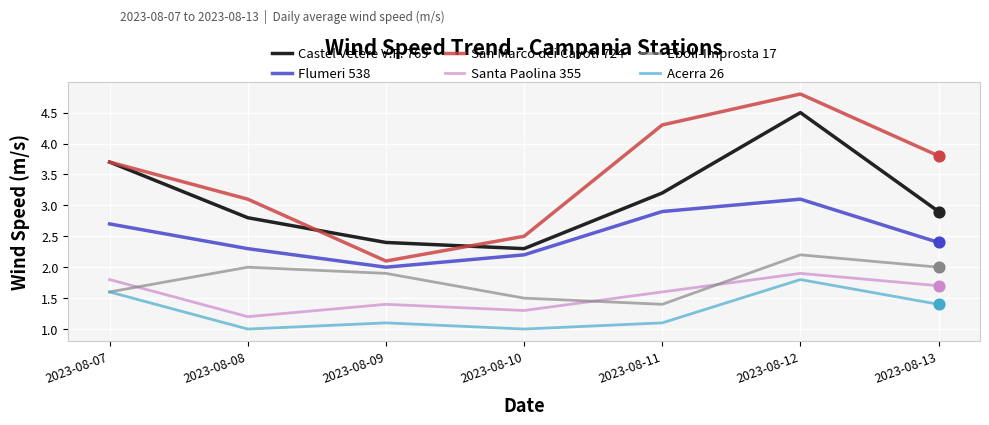

What is the spread (max minus min) of values at 2023-08-09?

1.3